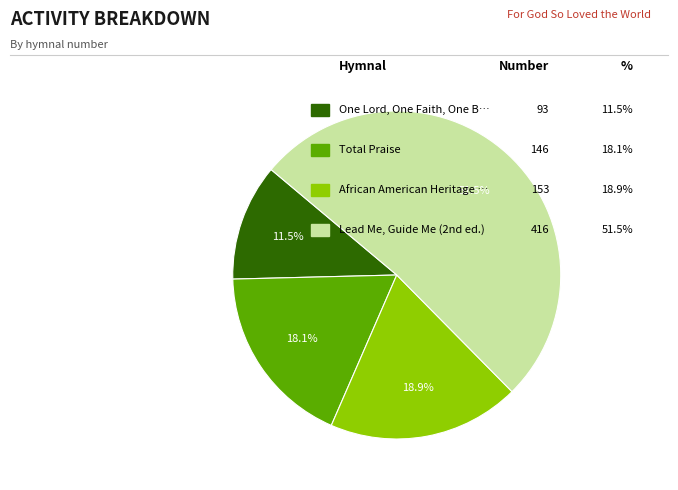

Is there a majority slice in this chart?

Yes